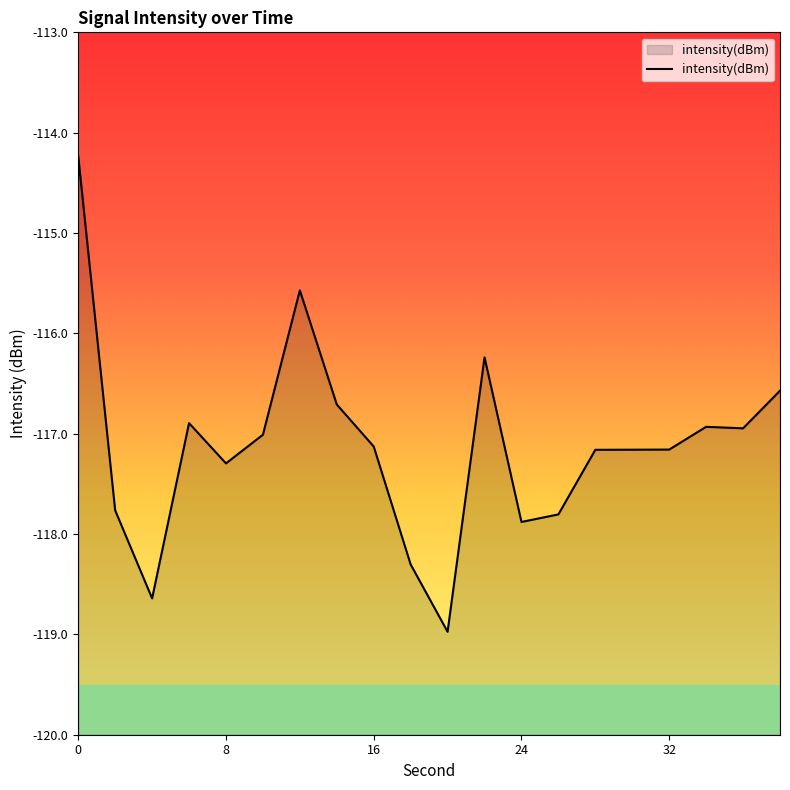

What is the change in value from 2 to 16?

+0.6